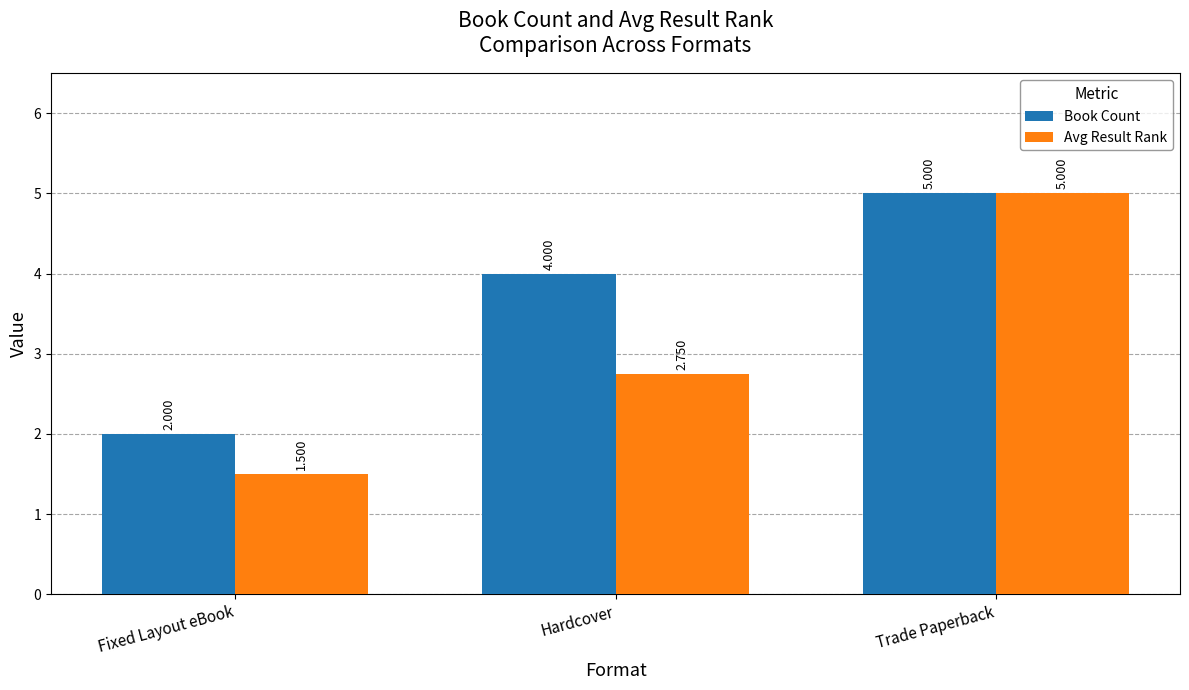

Rank the categories by Avg Result Rank value from lowest to highest.

Fixed Layout eBook, Hardcover, Trade Paperback